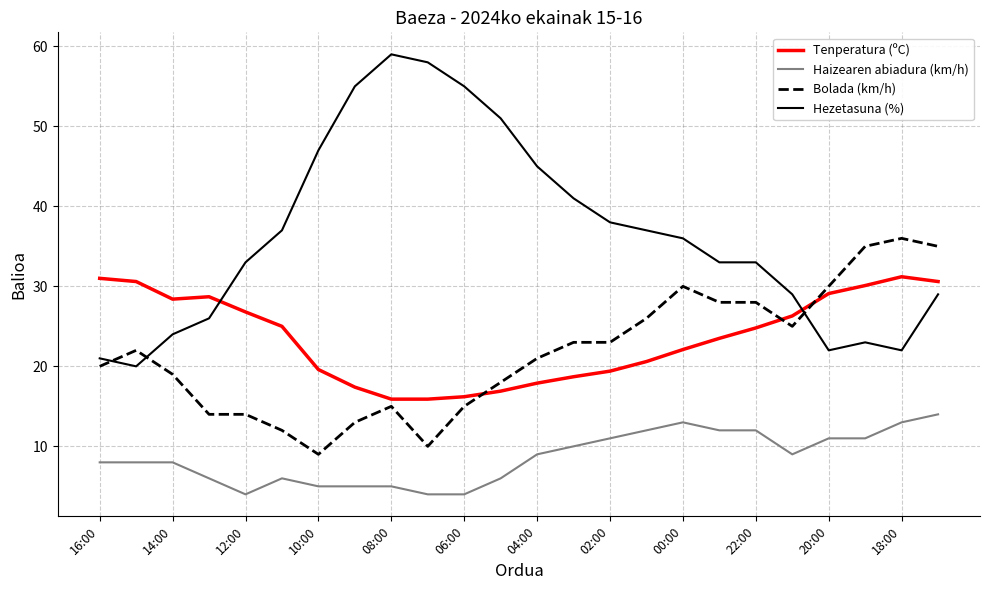

How many lines are shown in the chart?

4